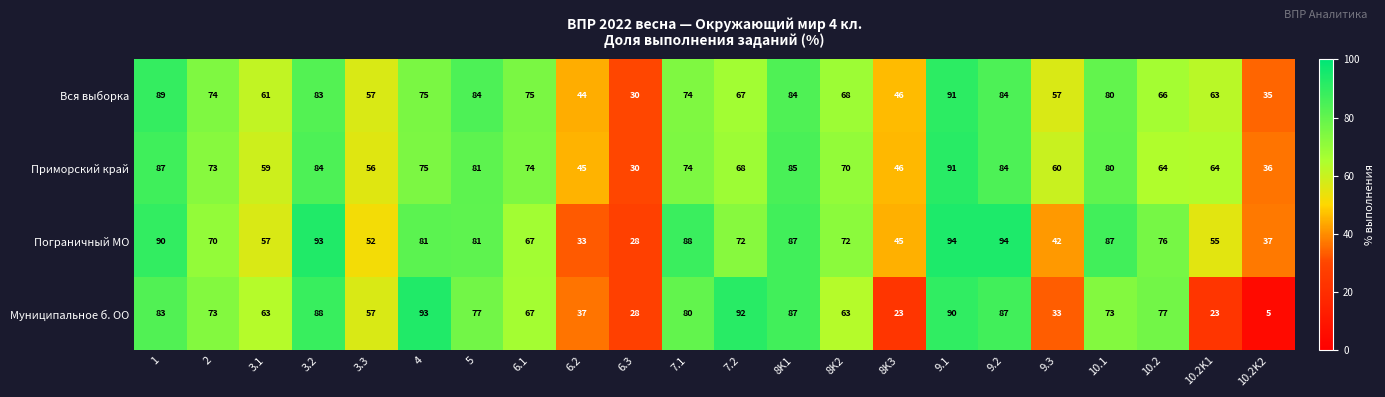

What is the lowest value of the Пограничный МО series?

28